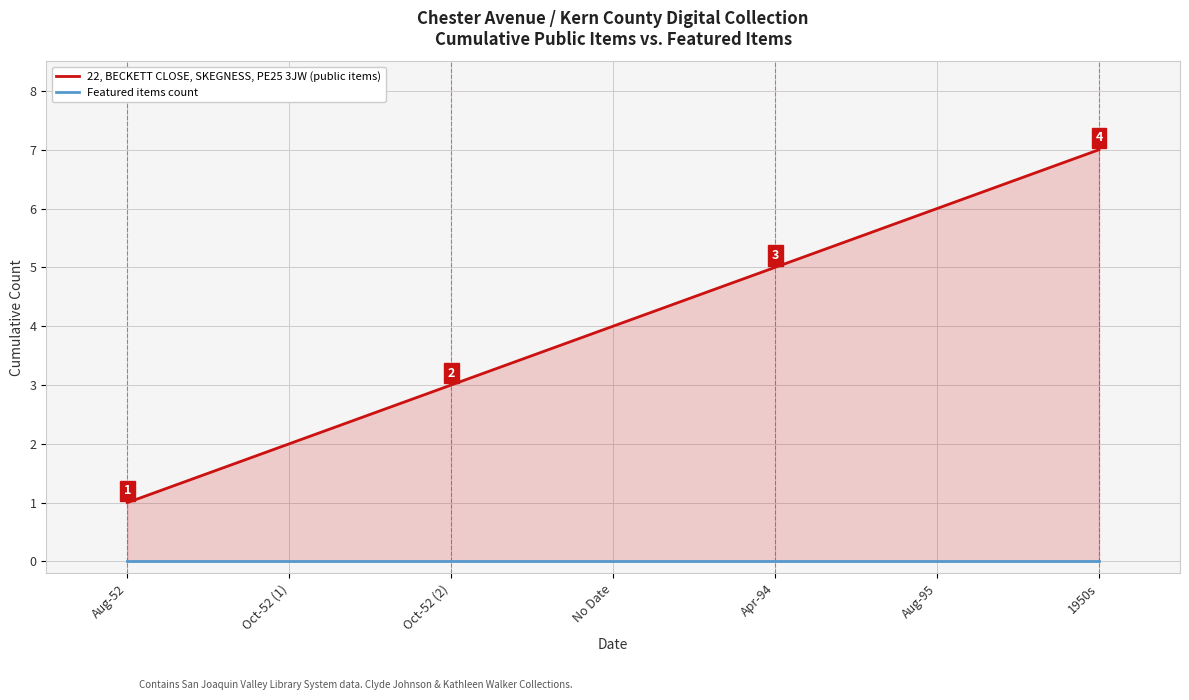

What is the maximum value shown in the chart?

7